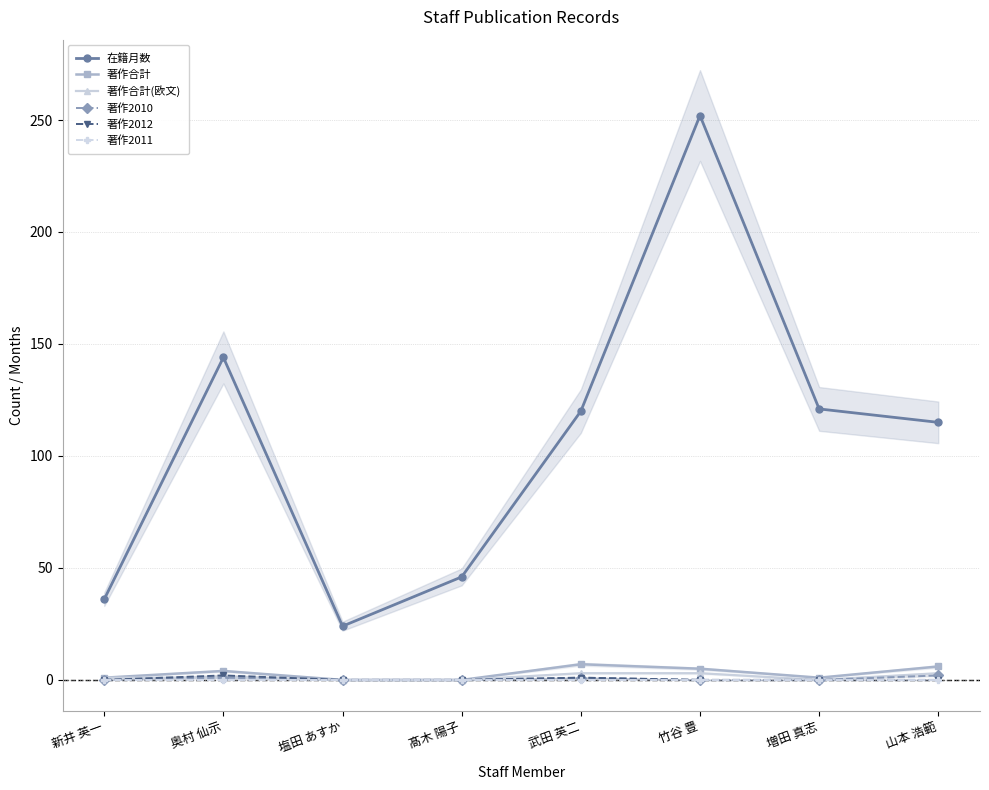

Which series has the widest spread of values?

在籍月数